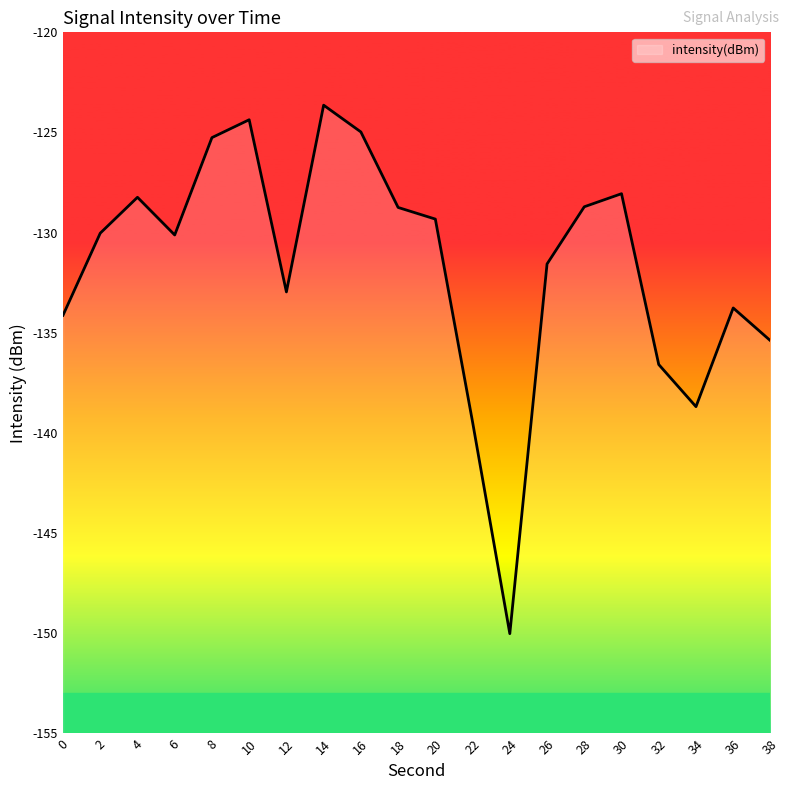

At which category does the data reach its first local valley?

6